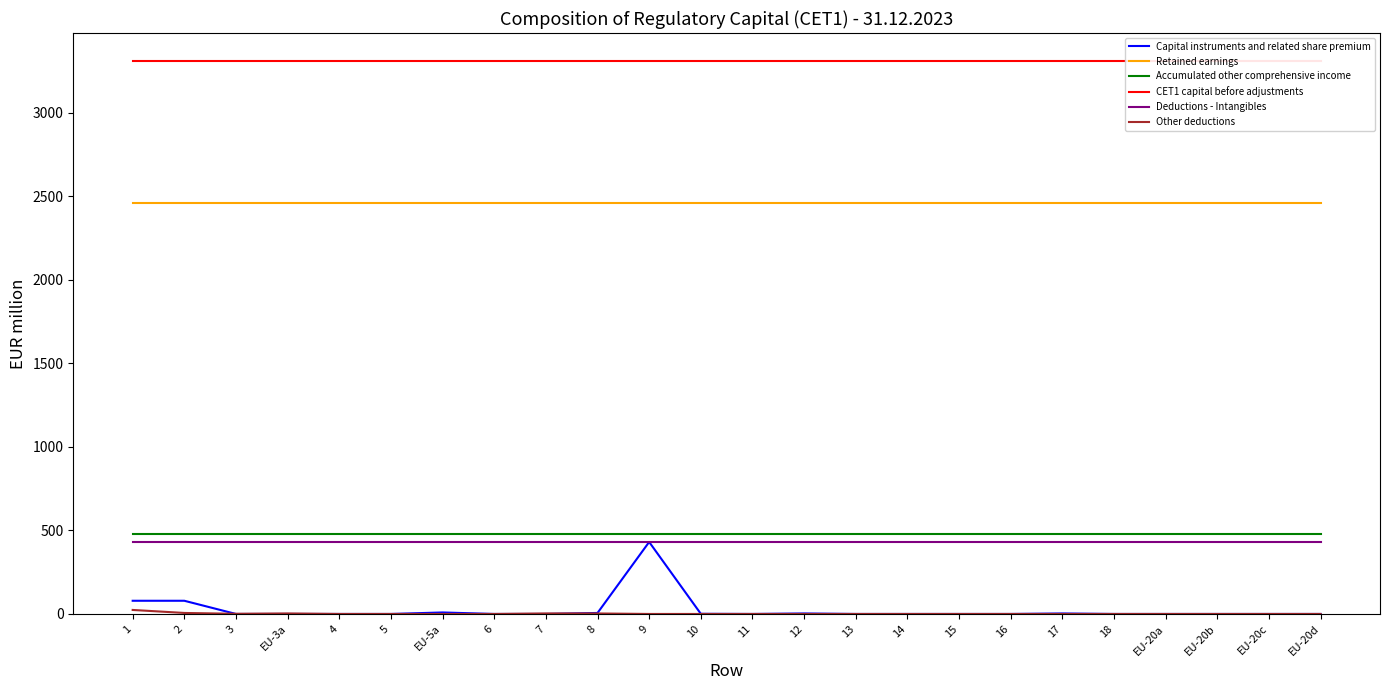

The Accumulated other comprehensive income series shows 477 at 16. True or false?

True